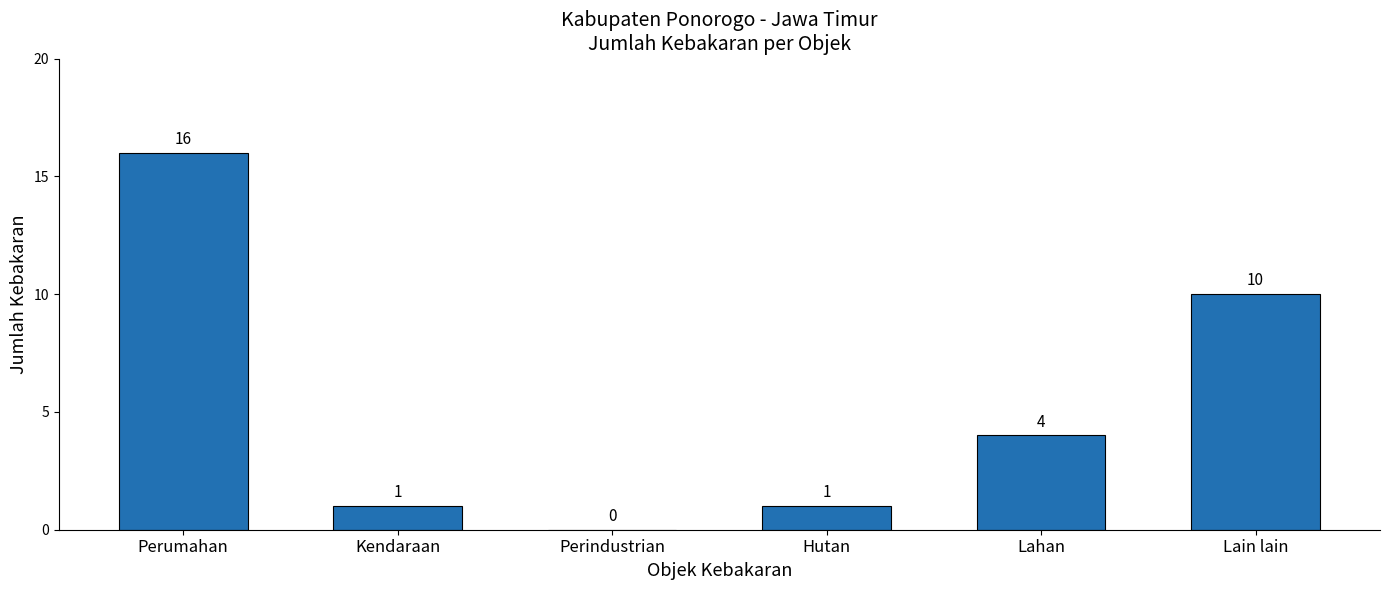

What is the maximum value shown in the chart?

16